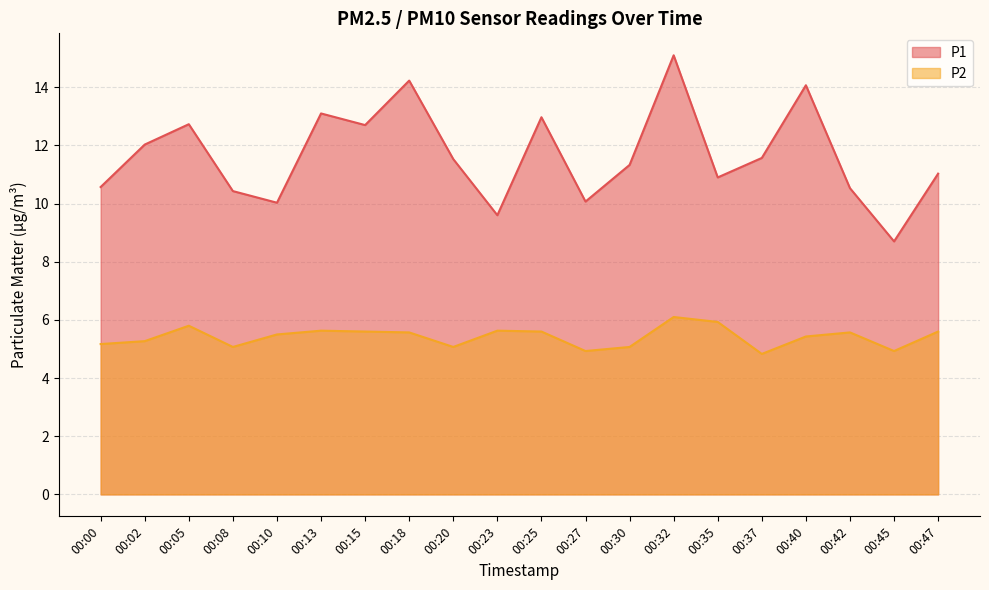

Is the value of P2 at 00:37 greater than the value of P1 at 00:27?

No